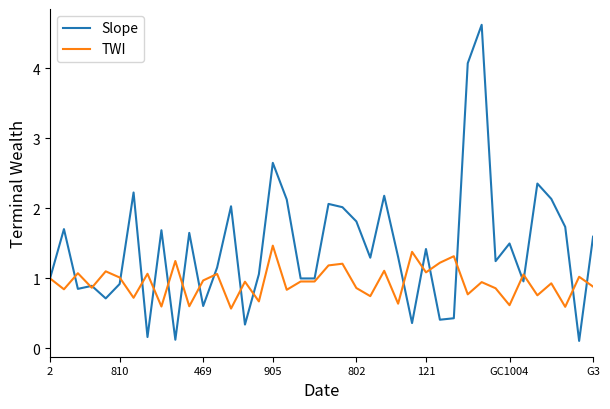

What is the highest value of the TWI series?

1.5